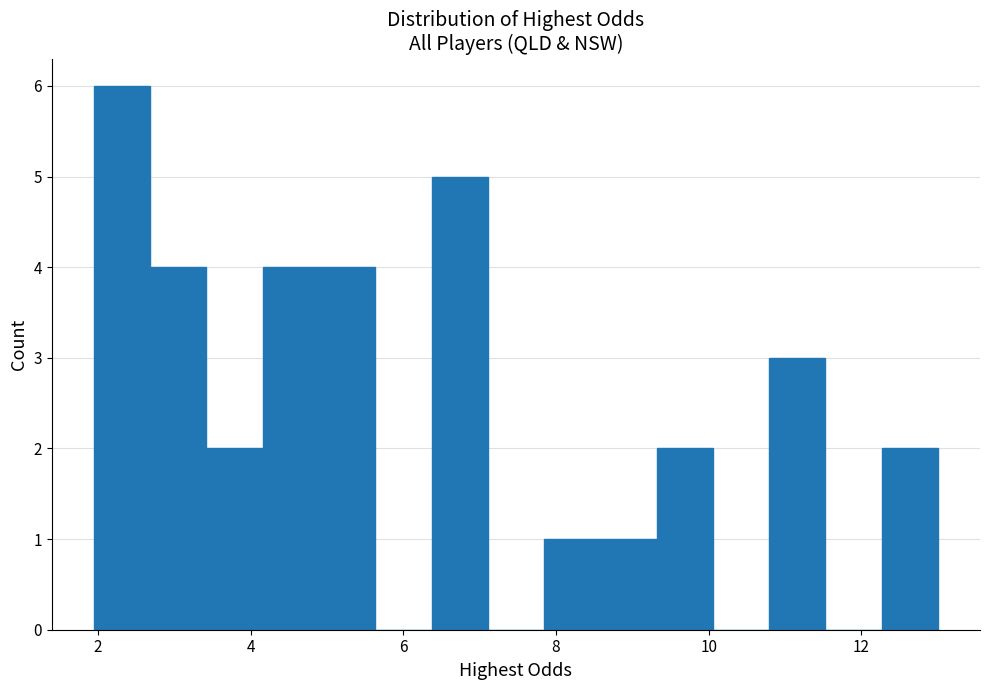

Read against the x-axis, roughly where is the centre of the tallest bar?

2.4